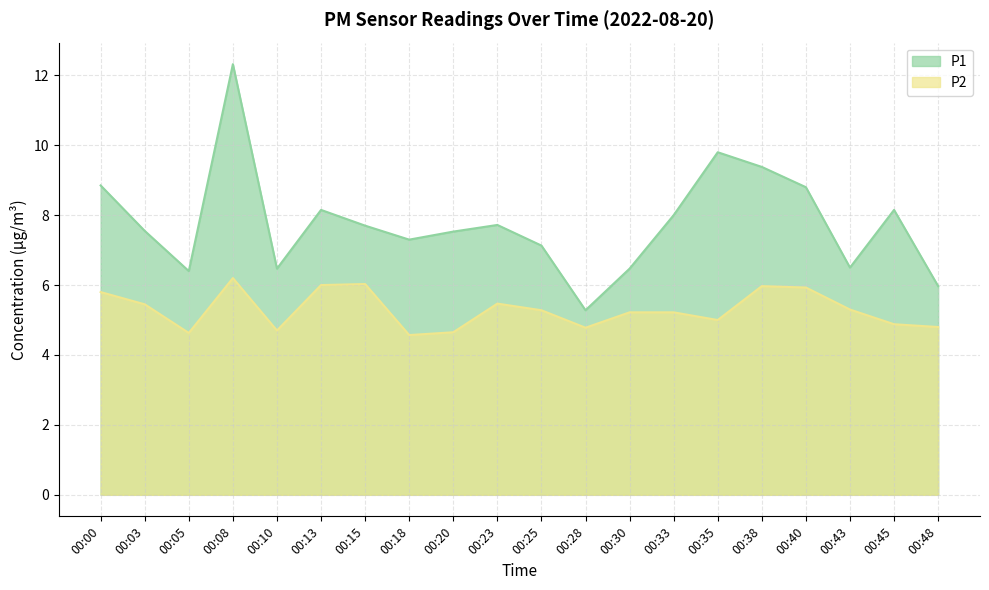

List the series in order of their overall mean, highest first.

P1, P2